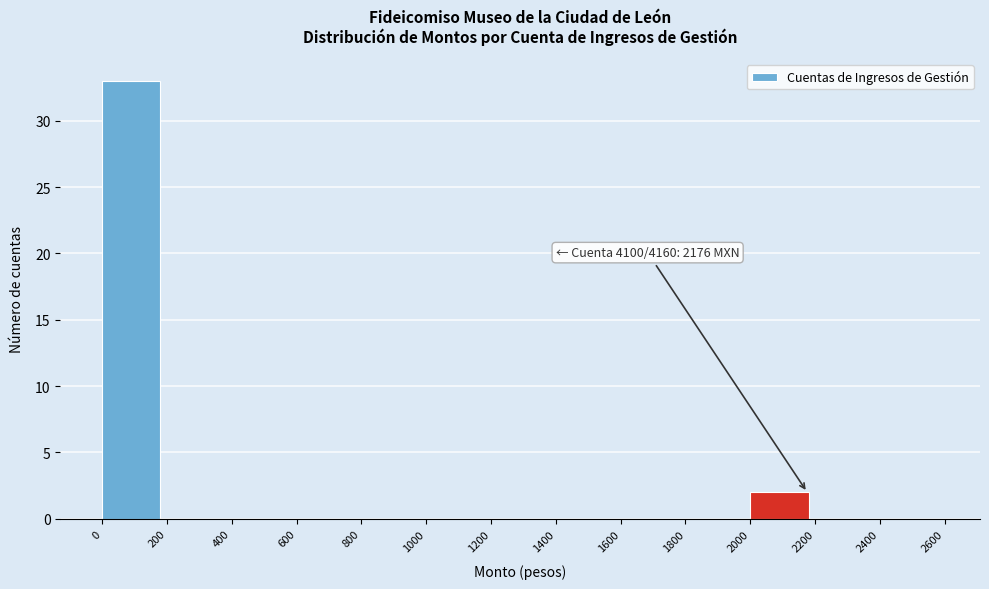

Over which range of the x-axis is the bar tallest?

0 to 200